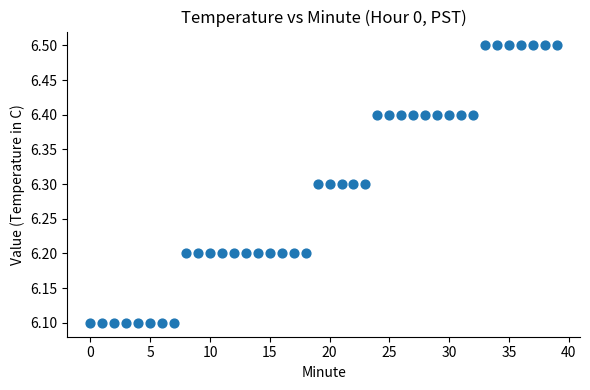

What is the range of Y values (max minus min)?

0.4